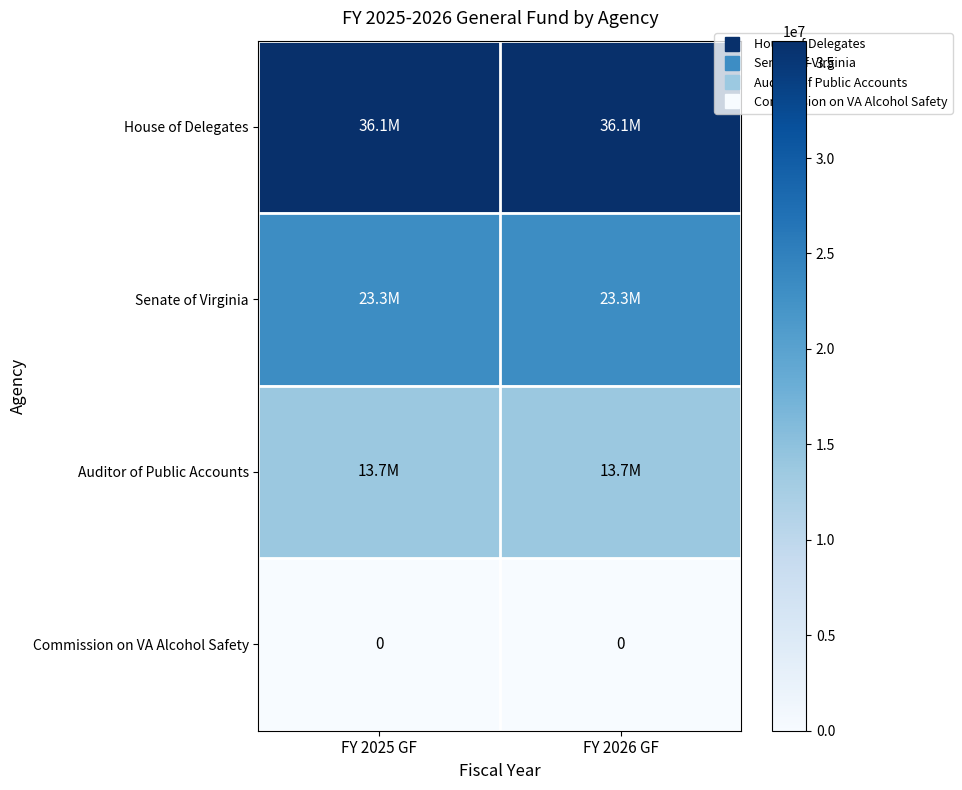

Read the House of Delegates value at FY 2026 GF.

36148599